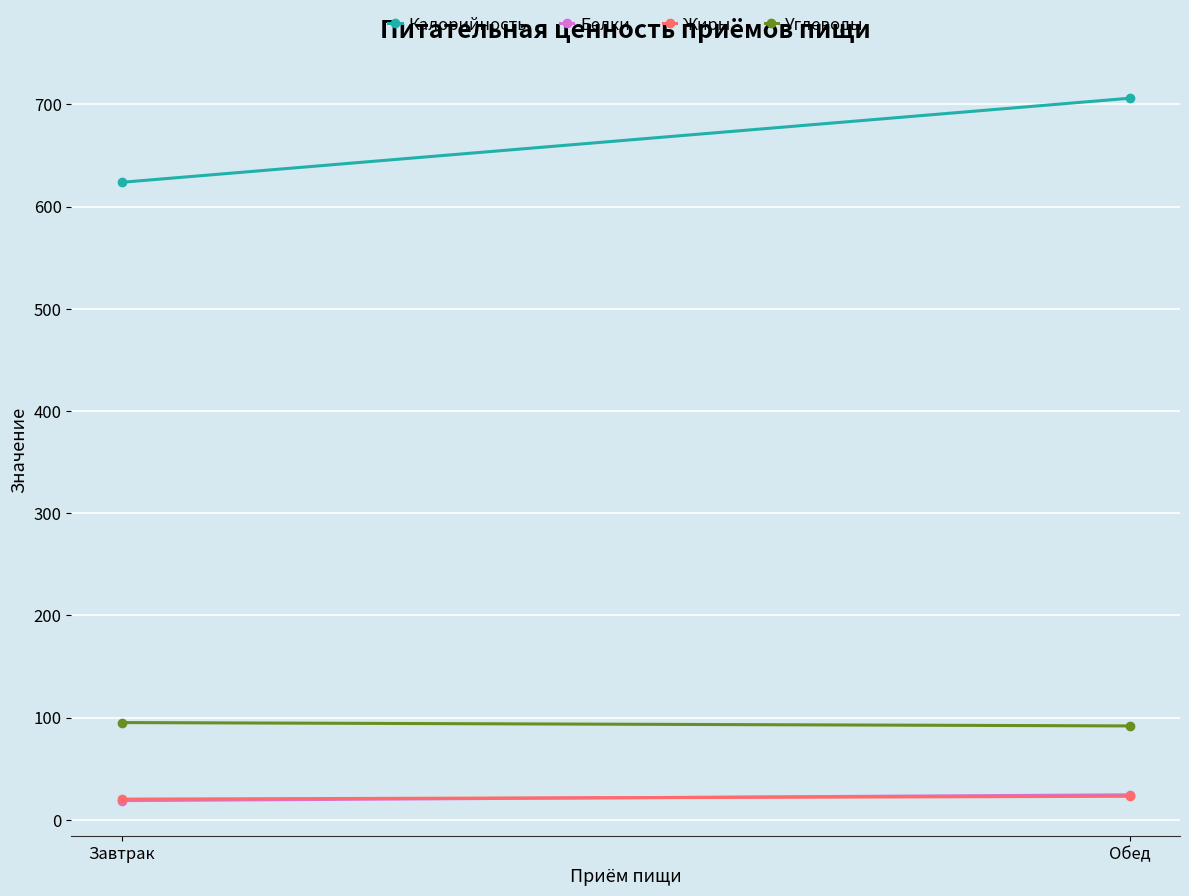

What position from the left is Обед?

2